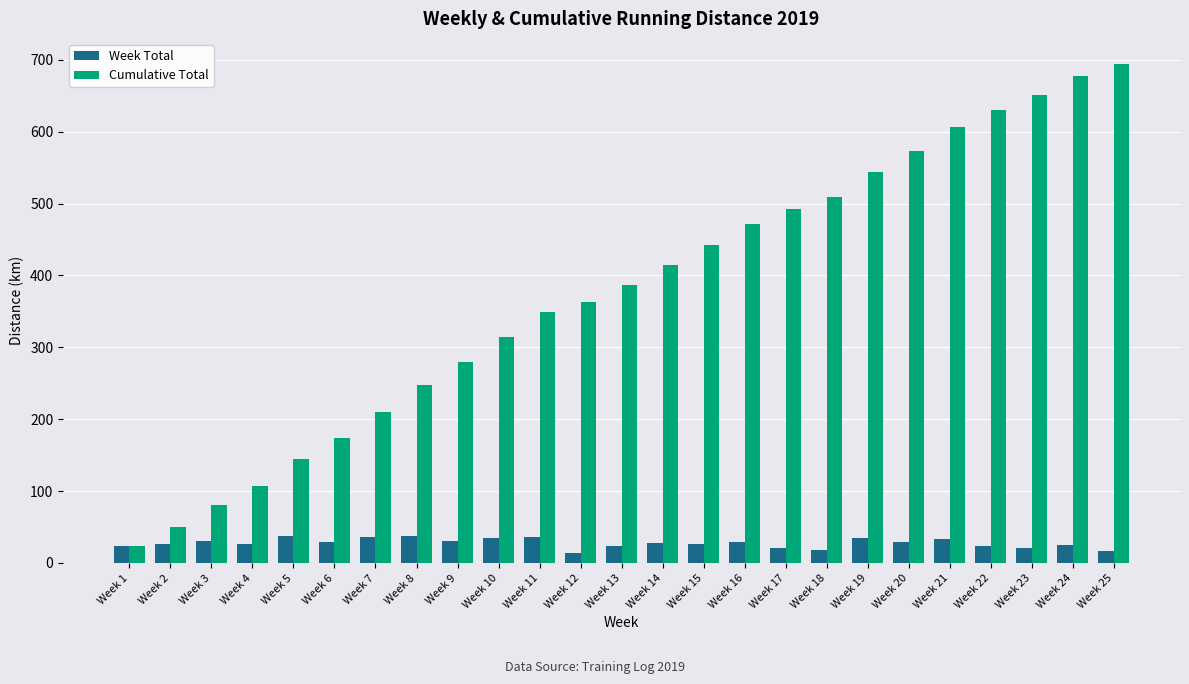

How many values in the Week Total series are below 27?

12